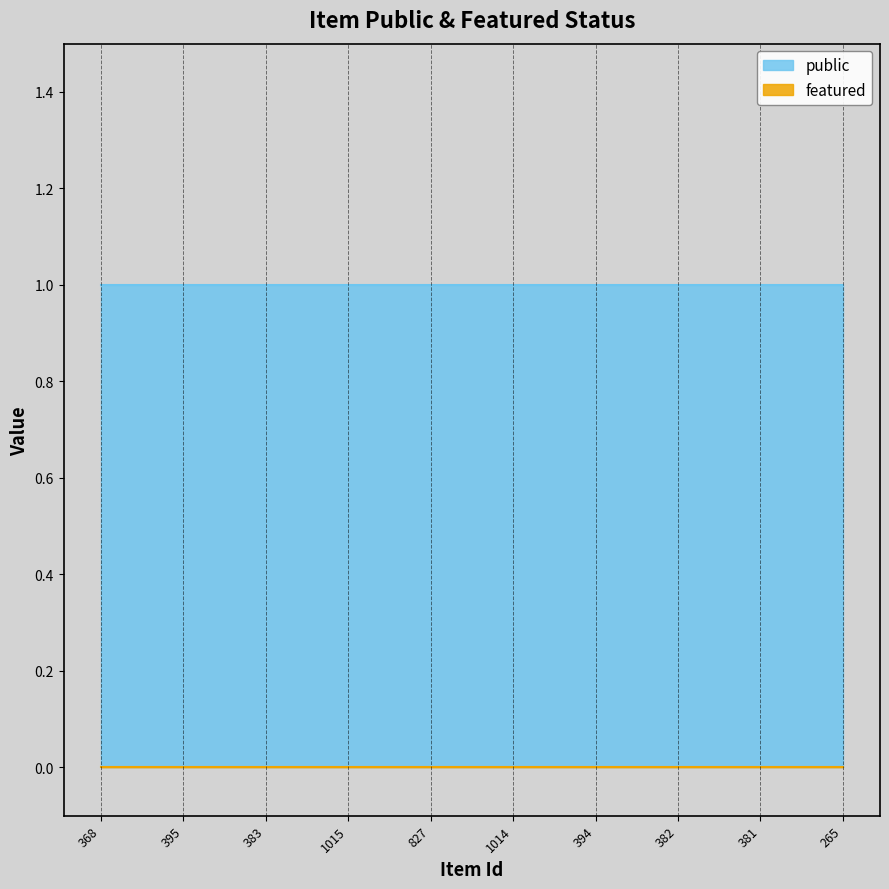

How many categories are shown in the chart?

10